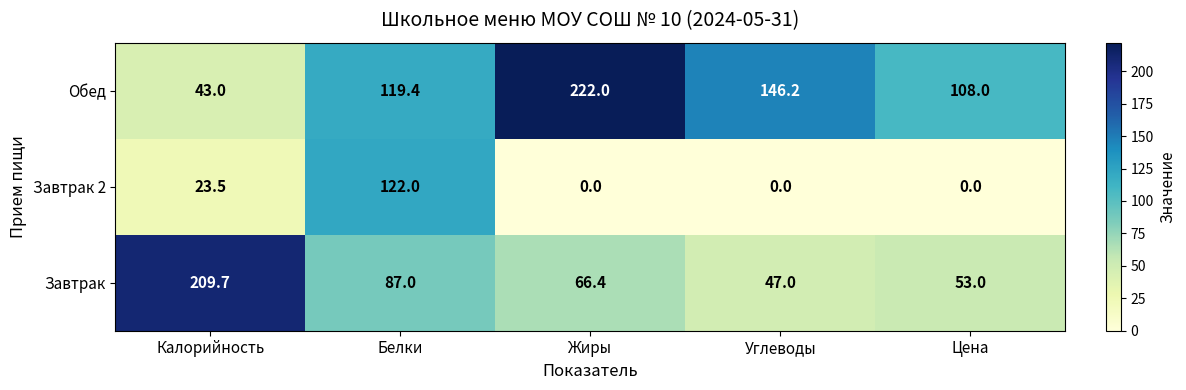

Reading left to right, list all the values displayed in this chart.

Обед: Калорийность=43.0	Белки=119.4	Жиры=222.0	Углеводы=146.2	Цена=108.0
Завтрак 2: Калорийность=23.5	Белки=122.0	Жиры=0.0	Углеводы=0.0	Цена=0.0
Завтрак: Калорийность=209.7	Белки=87.0	Жиры=66.4	Углеводы=47.0	Цена=53.0